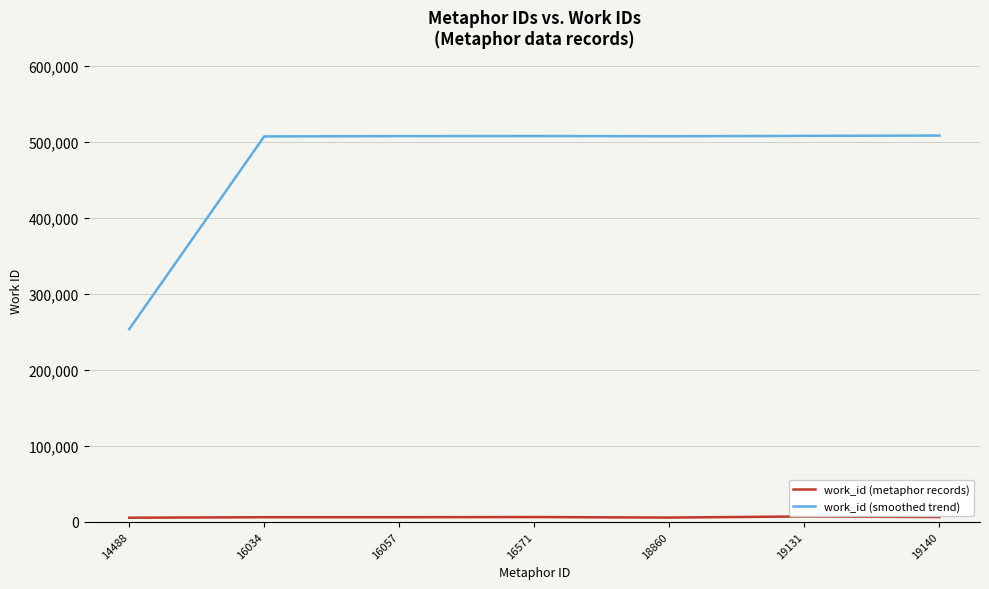

What are all the series names shown in the legend?

work_id (metaphor records), work_id (smoothed trend)